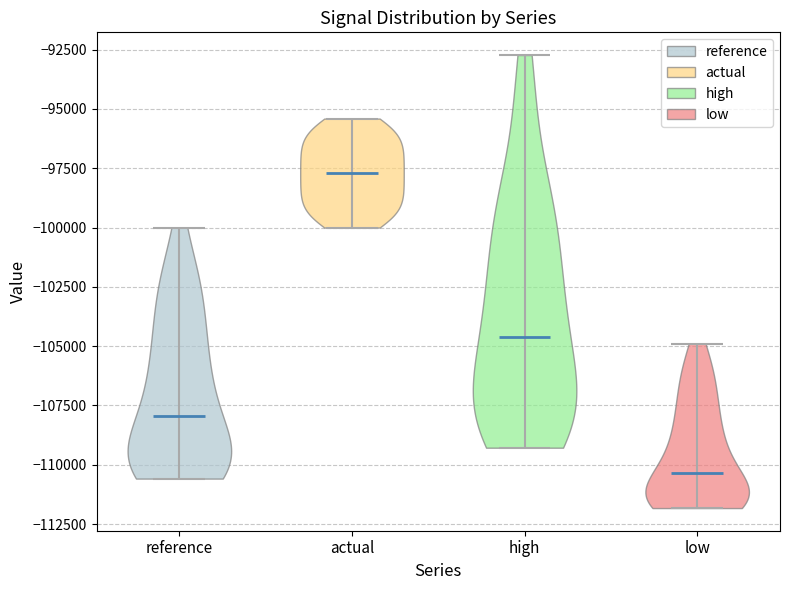

Reading left to right, read every violin against the y-axis: where its median line is, and the lowest and highest points it reaches. The values are not printed on the chart, so give them approximately, as read against the axis.

reference: median line -108000, lowest point -110500, highest point -100000
actual: median line -97500, lowest point -100000, highest point -95500
high: median line -104500, lowest point -109500, highest point -92500
low: median line -110500, lowest point -112000, highest point -105000